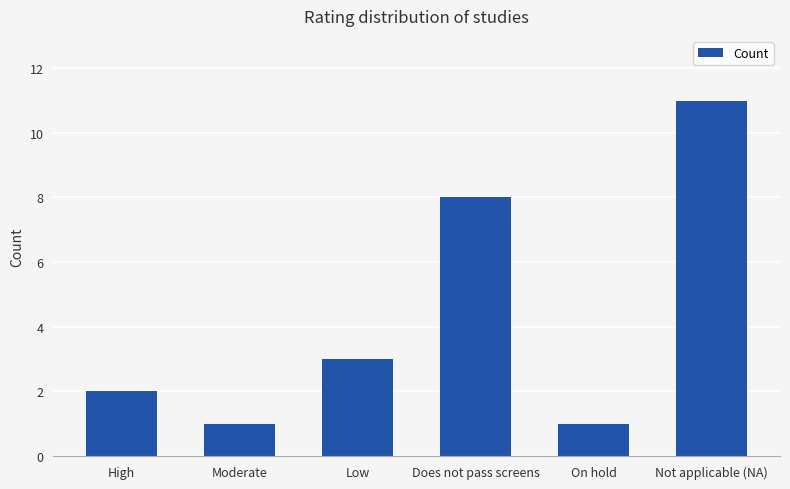

True or false: the data shows 1 at On hold.

True